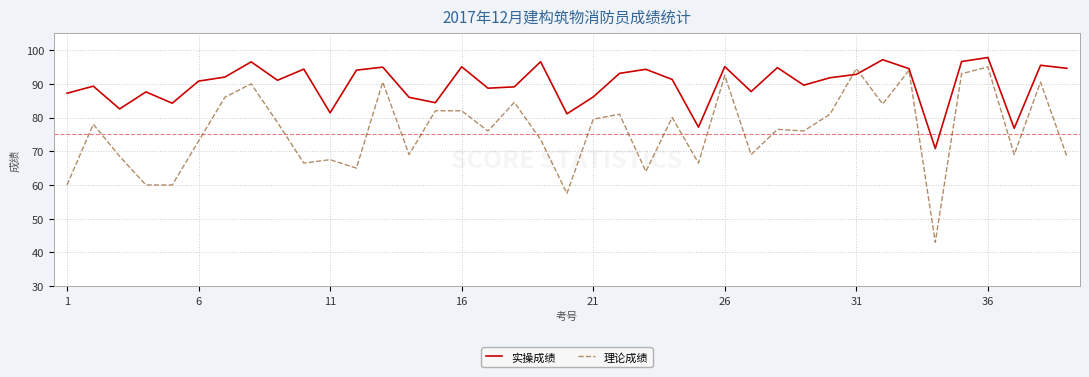

What is the sum of all 理论成绩 values?

2965.5